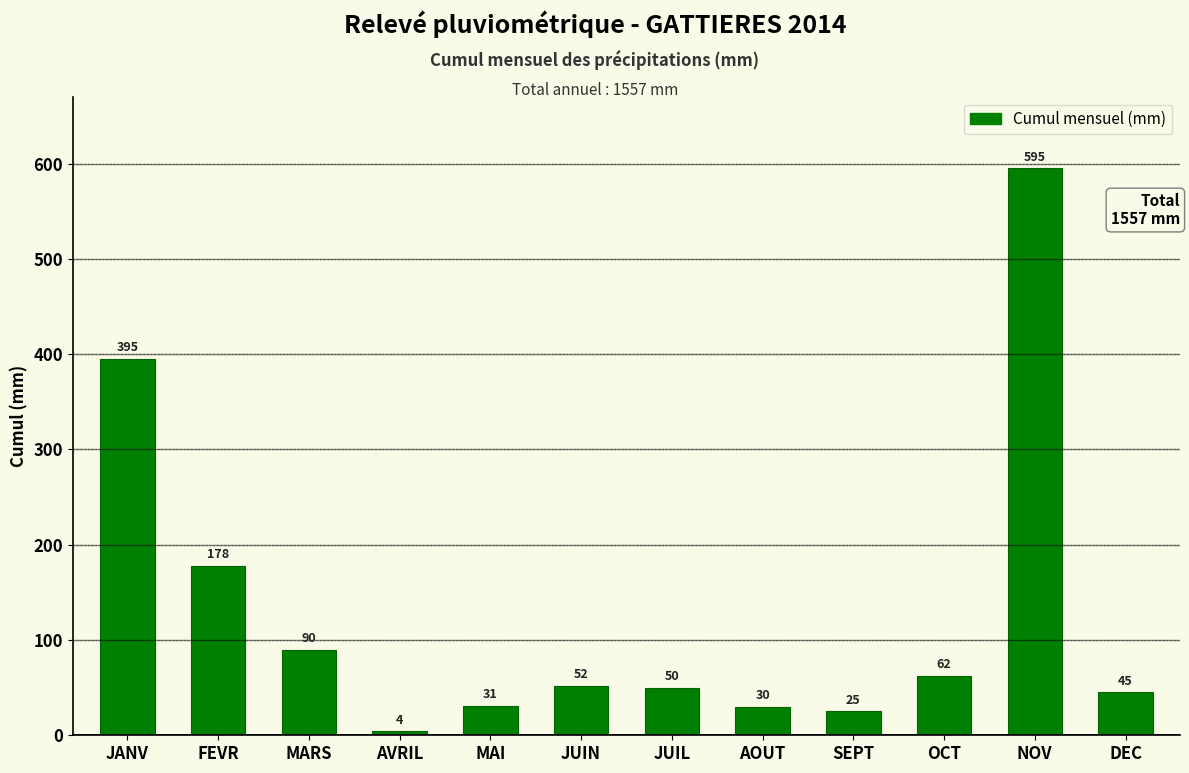

Reading left to right, transcribe all the data shown in this chart.

395	178	90	4	31	52	50	30	25	62	595	45